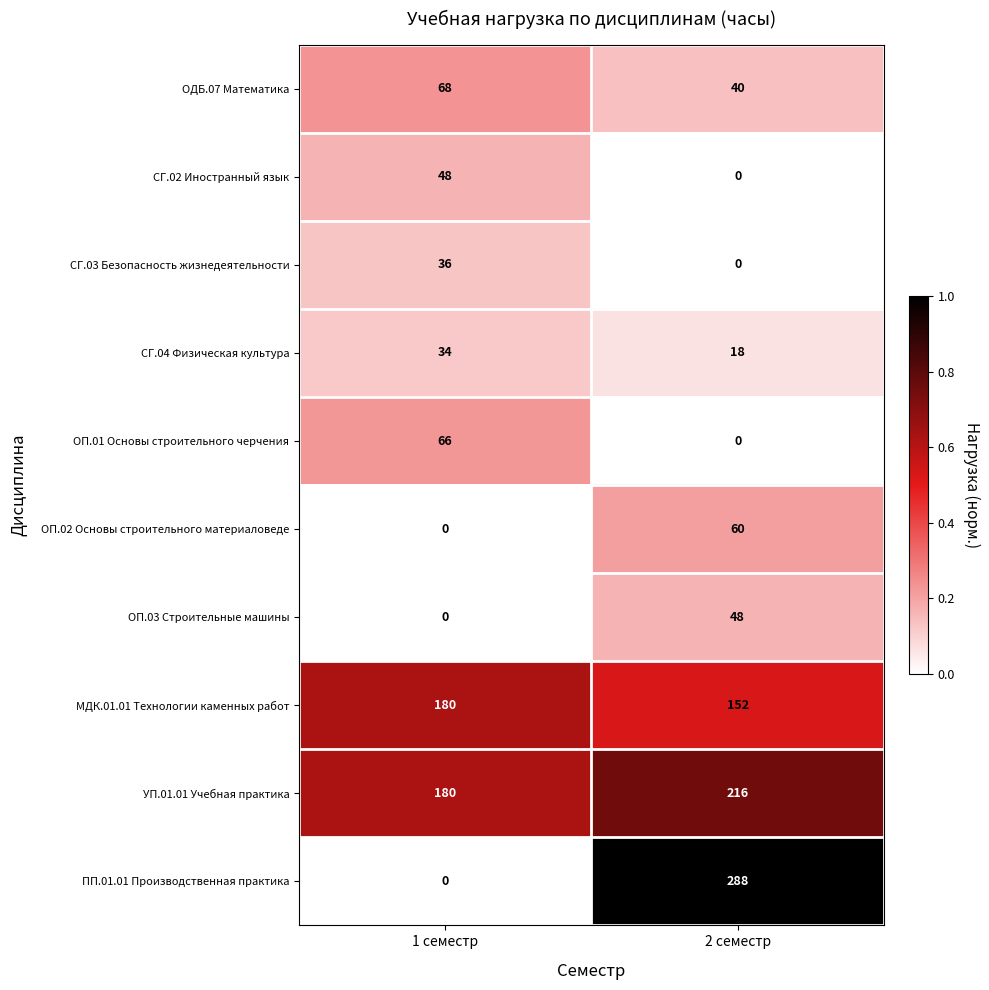

True or false: ПП.01.01 Производственная практика has a value of 453 at 2 семестр.

False